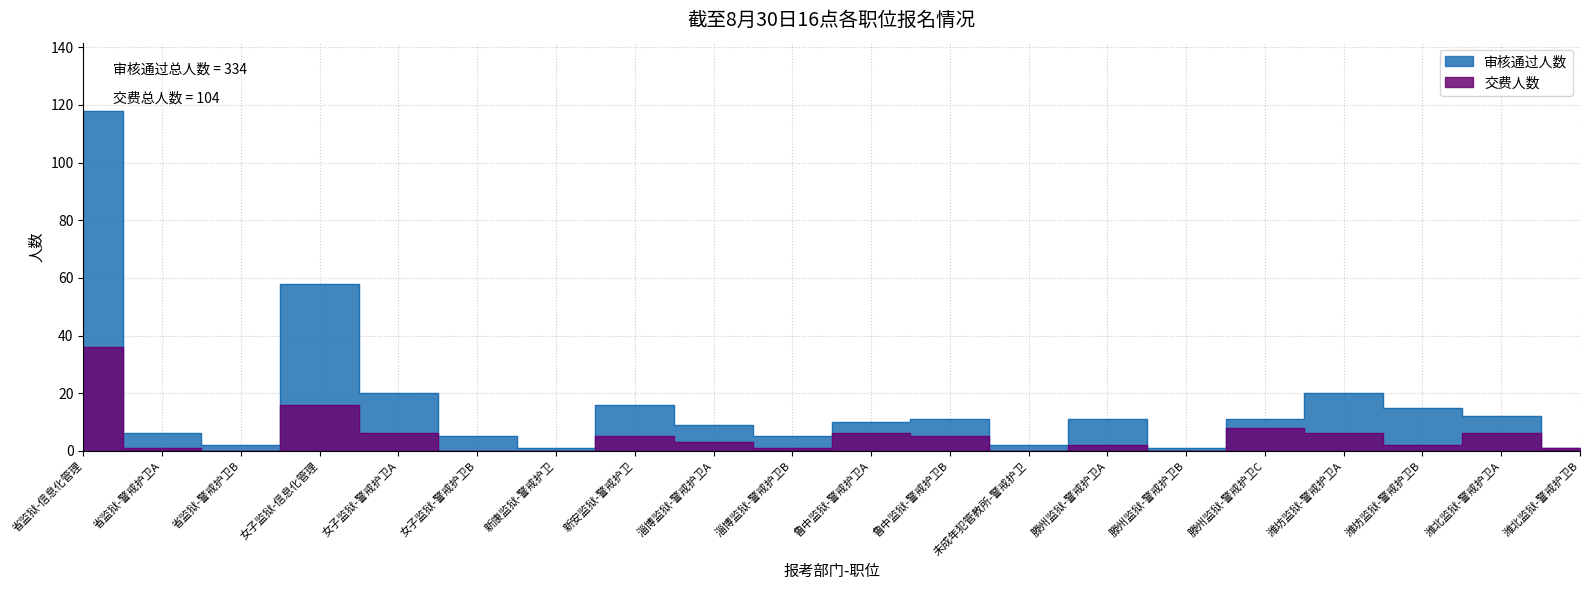

True or false: 交费人数 has a value of 6 at 潍坊监狱-警戒护卫A.

True